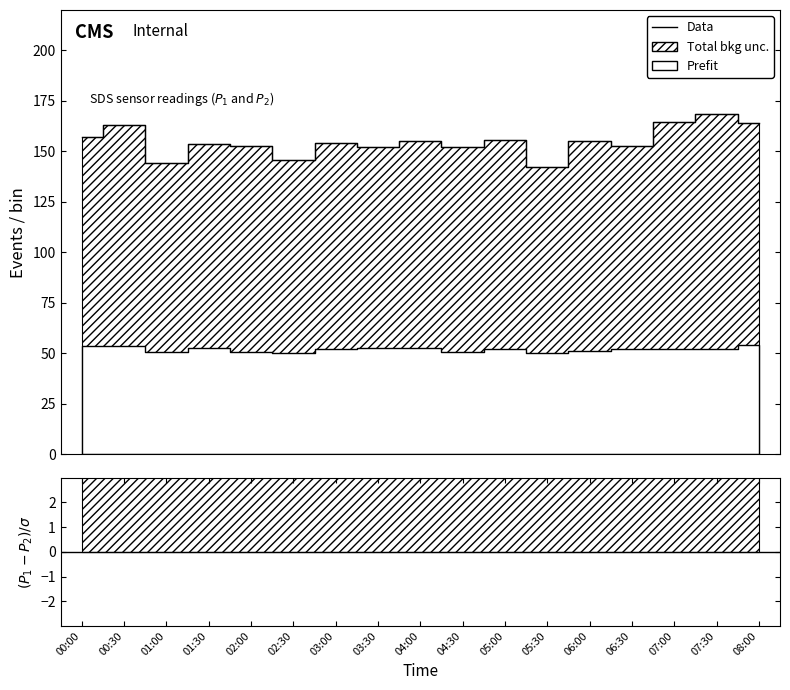

What is the value of the 13th point from the left?

155.2